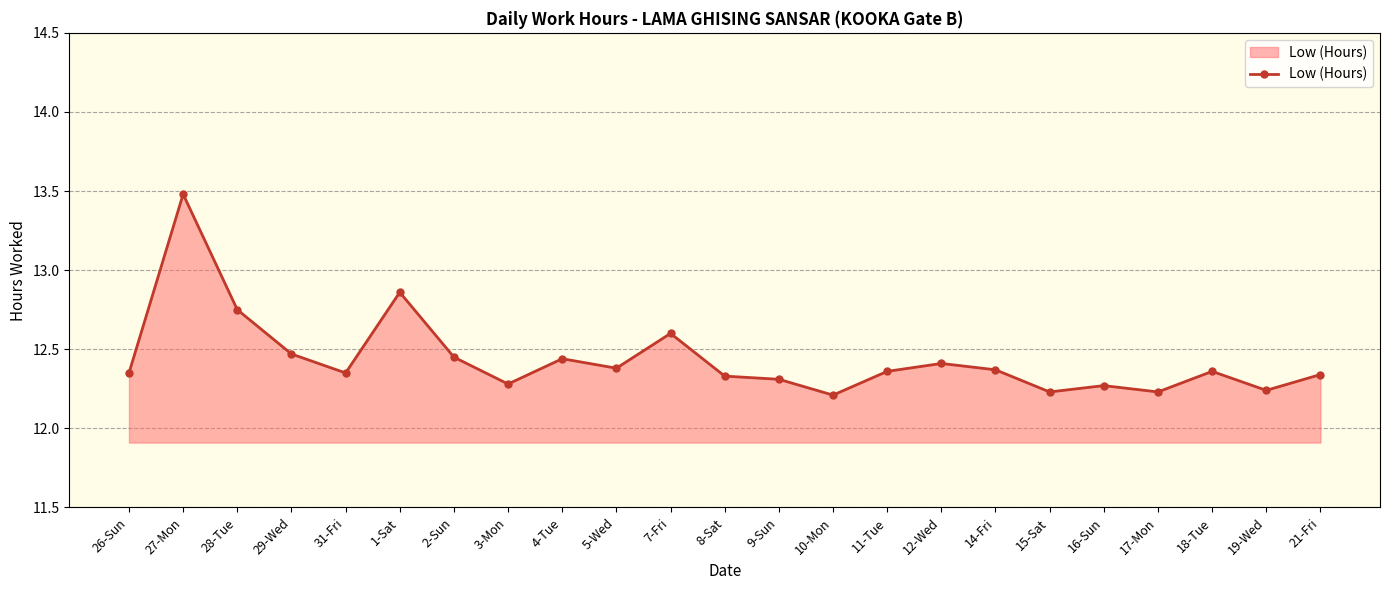

Which has a higher value, 7-Fri or 5-Wed?

7-Fri